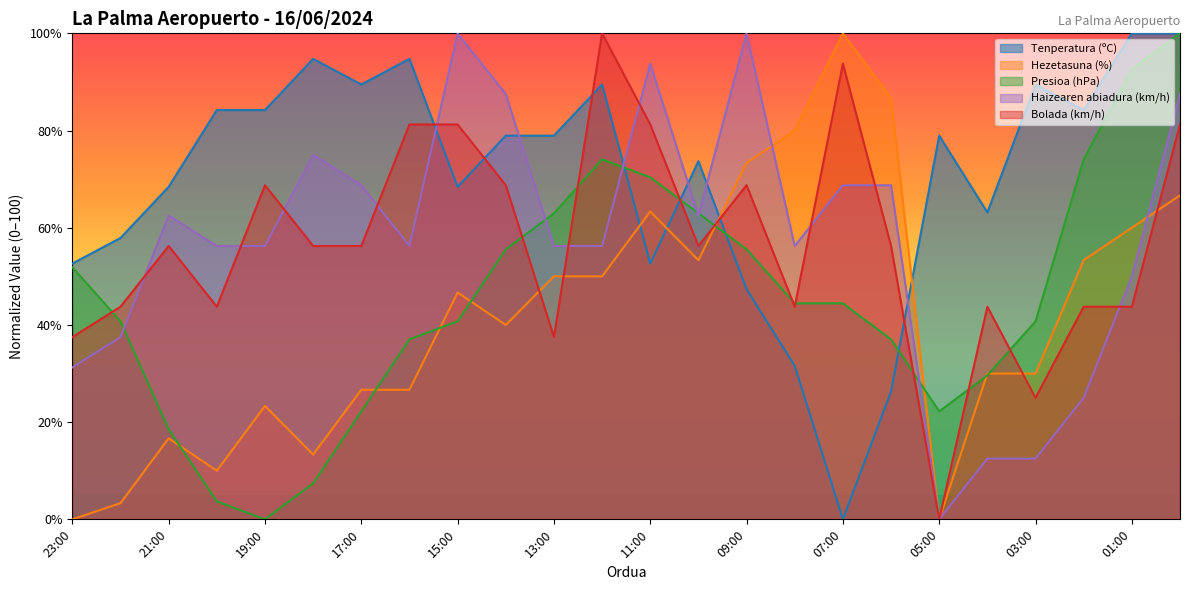

The Presioa (hPa) series shows 7.4 at 18:00. True or false?

True